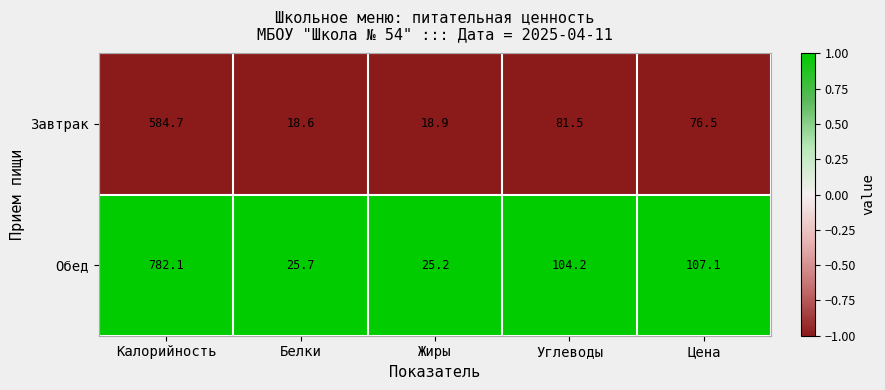

Reading left to right, list all the values displayed in this chart.

Завтрак: 584.7	18.6	18.9	81.5	76.5
Обед: 782.1	25.7	25.2	104.2	107.1